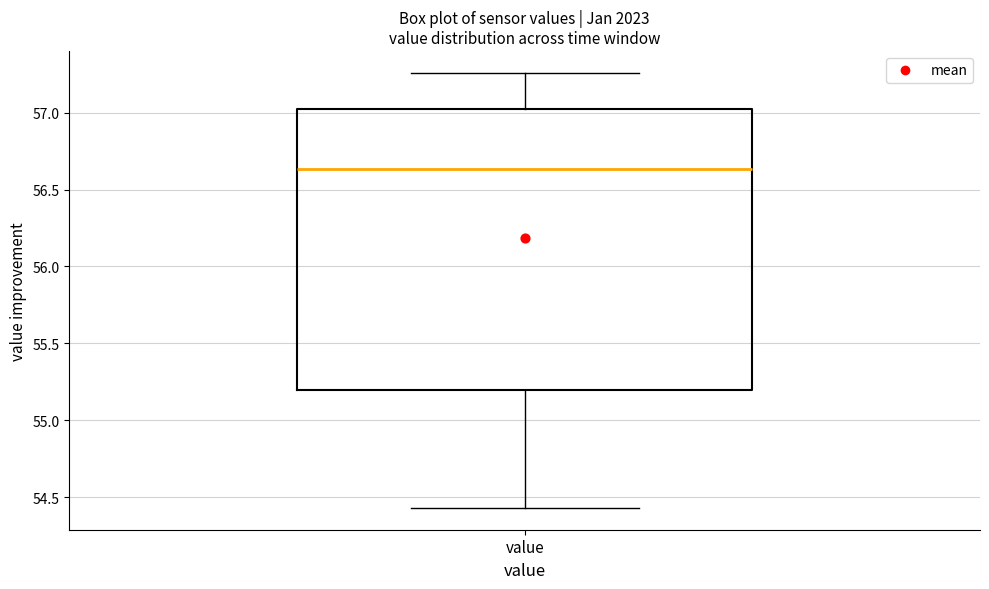

Read this box plot against the y-axis: the position of the median line, the range covered by the box, and the ends of both whiskers. The values are not printed on the chart, so give them approximately, as read against the axis.

median 56.65, box 55.20 to 57.05, whiskers 54.45 to 57.25